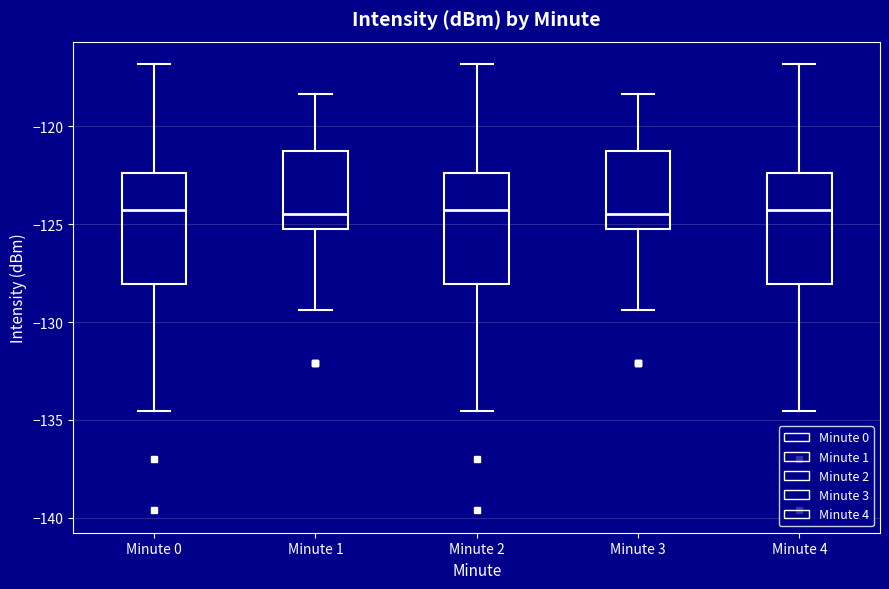

Reading left to right, transcribe this box plot: for each box, give where its median line is, the range the box spans, and where its two whiskers end, as read against the y-axis. The values are not printed on the chart, so give them approximately, as read against the axis.

Minute 0: median -124.5, box -128.0 to -122.5, whiskers -134.5 to -117.0
Minute 1: median -124.5, box -125.0 to -121.5, whiskers -129.5 to -118.5
Minute 2: median -124.5, box -128.0 to -122.5, whiskers -134.5 to -117.0
Minute 3: median -124.5, box -125.0 to -121.5, whiskers -129.5 to -118.5
Minute 4: median -124.5, box -128.0 to -122.5, whiskers -134.5 to -117.0